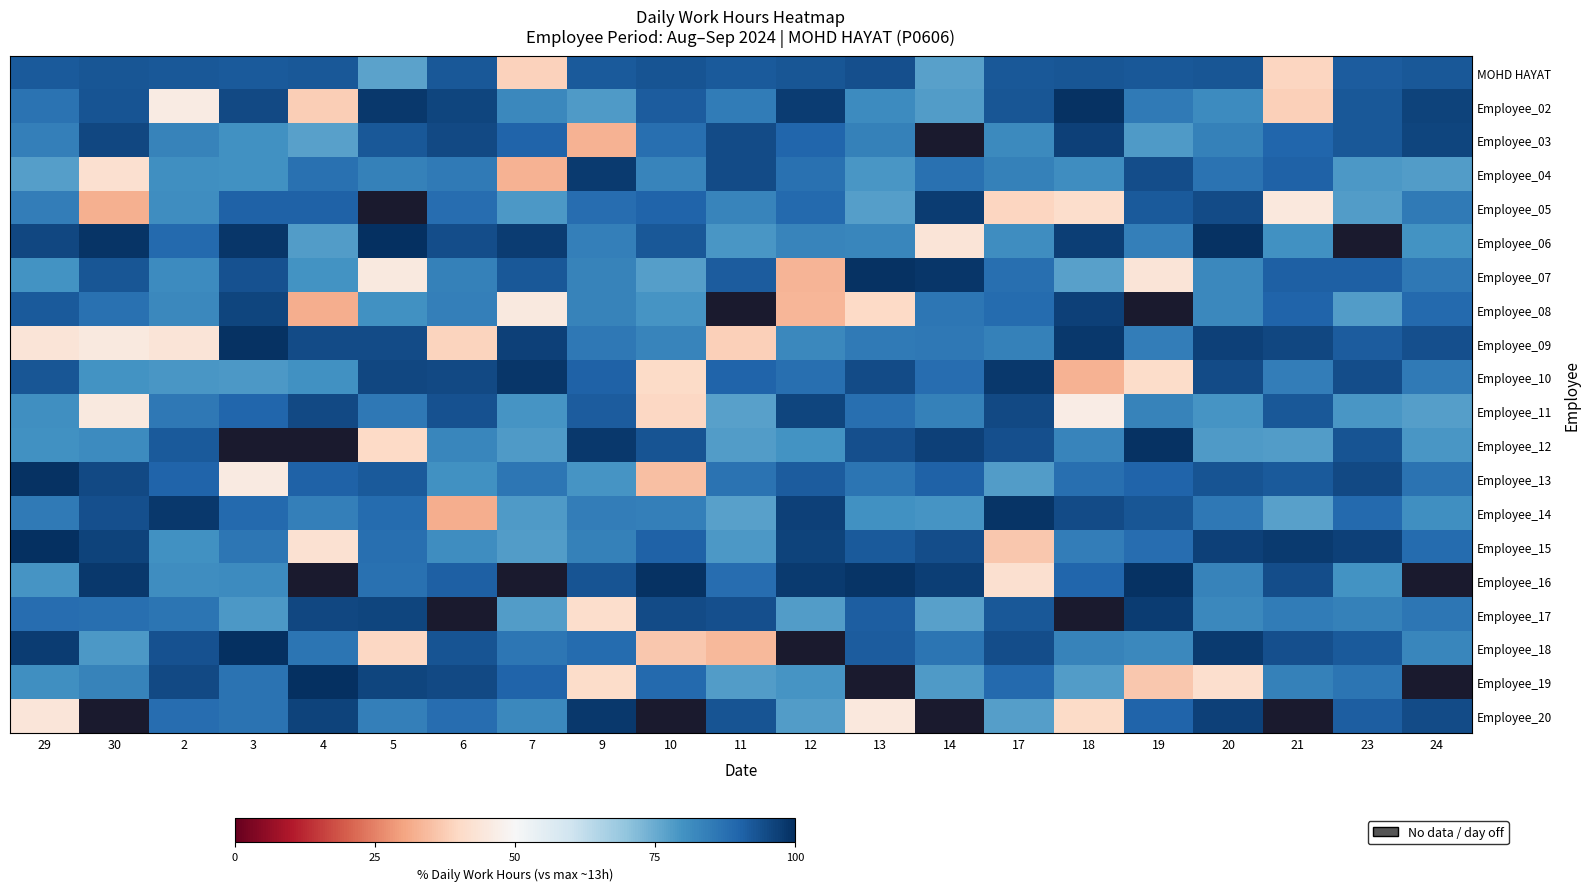

What is the maximum value for Employee_06?

99.8